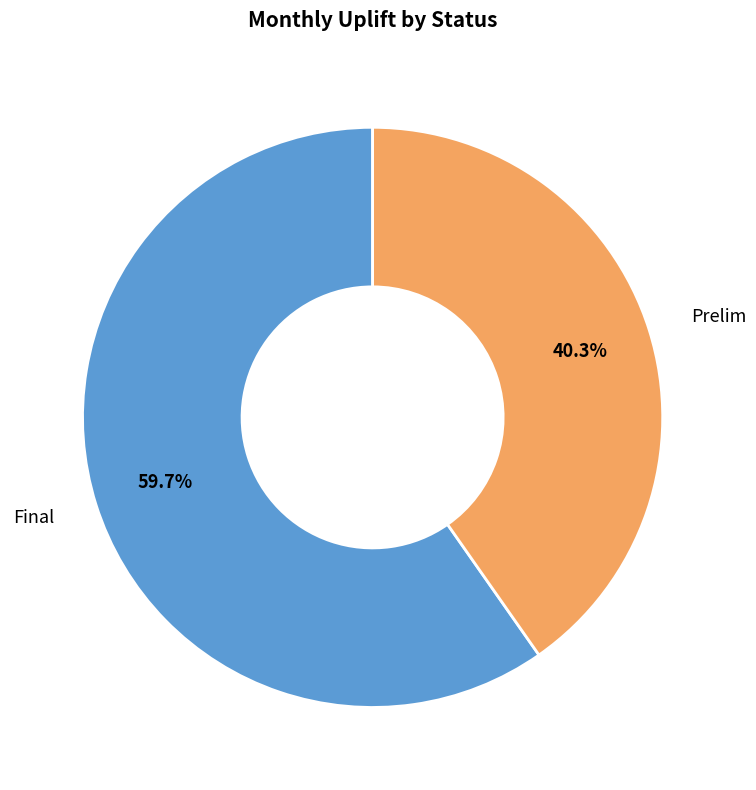

Between Prelim and Final, which is larger?

Final